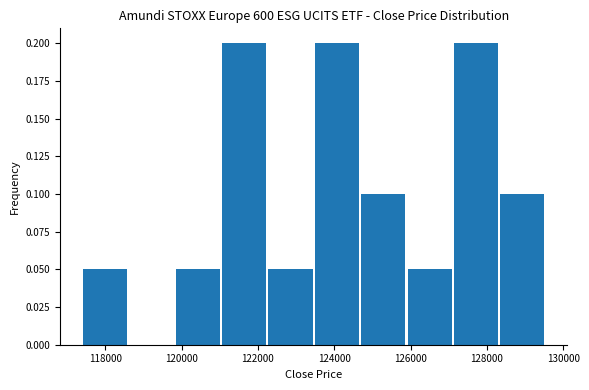

Reading left to right, list every bar in this chart as the range it spans on the x-axis followed by its height. Neither the bar edges nor the heights are printed on the chart, so give them approximately, as read against the axes.

117400 to 118600: 0.05
118600 to 119800: 0
119800 to 121000: 0.05
121000 to 122200: 0.20
122200 to 123400: 0.05
123400 to 124600: 0.20
124600 to 125800: 0.10
125800 to 127200: 0.05
127200 to 128400: 0.20
128400 to 129600: 0.10